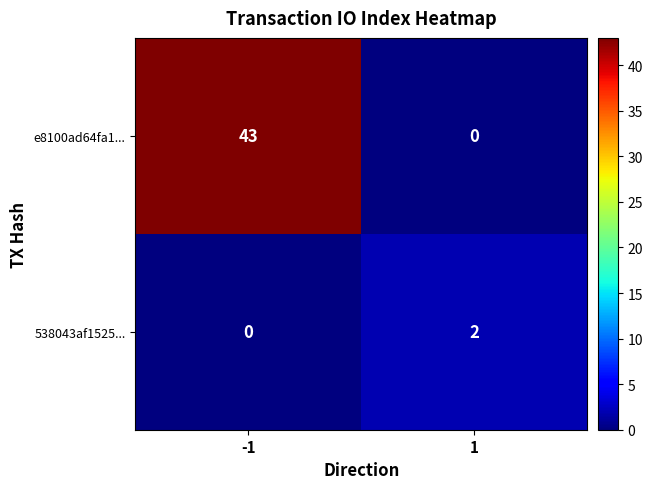

What is the greatest value displayed?

43